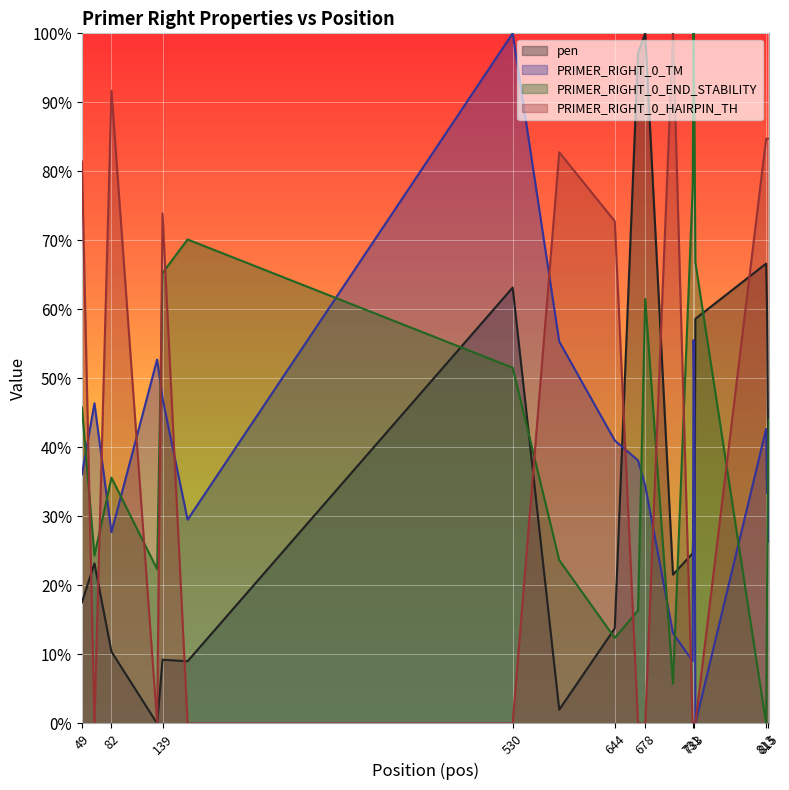

Which has a higher value, 167 or 734?

734